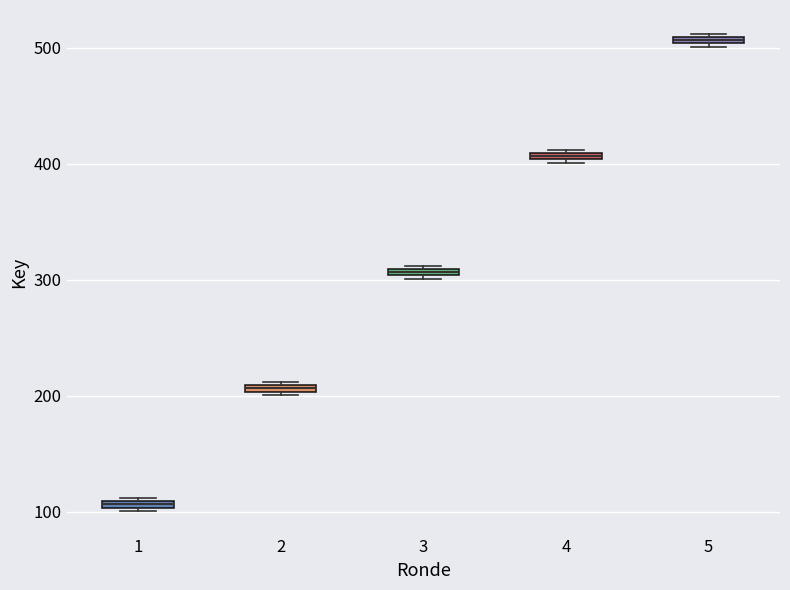

Which box's median line is the highest?

5